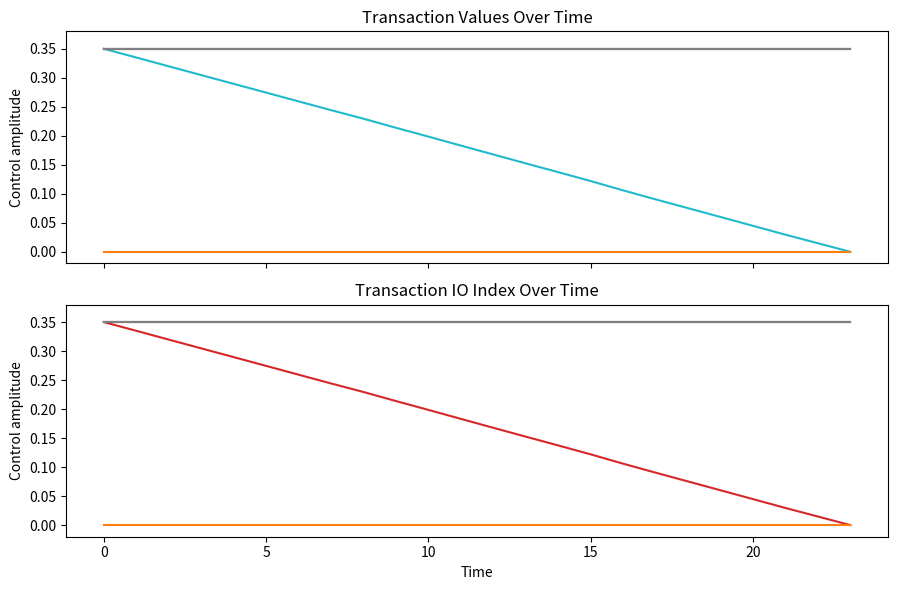

How many distinct data groups are displayed?

5